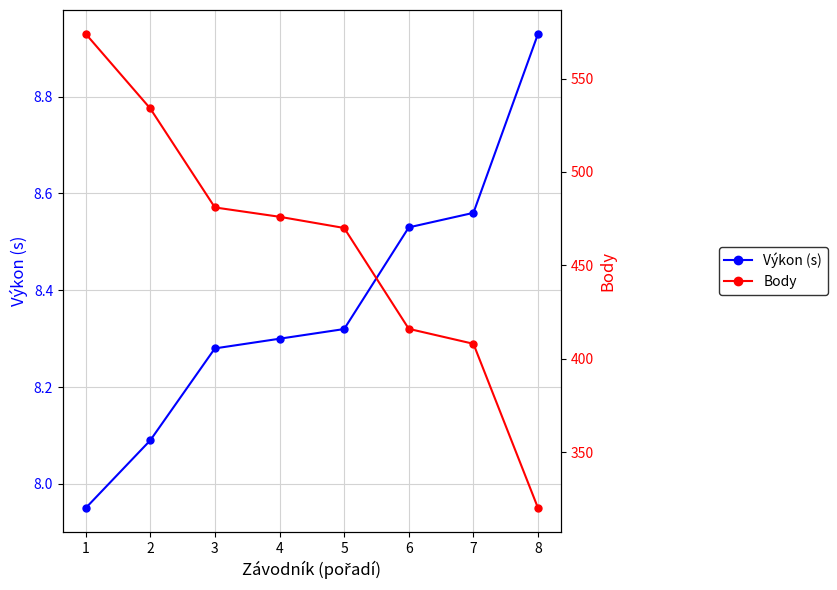

The value of Výkon (s) at 1 is 4.7. True or false?

False